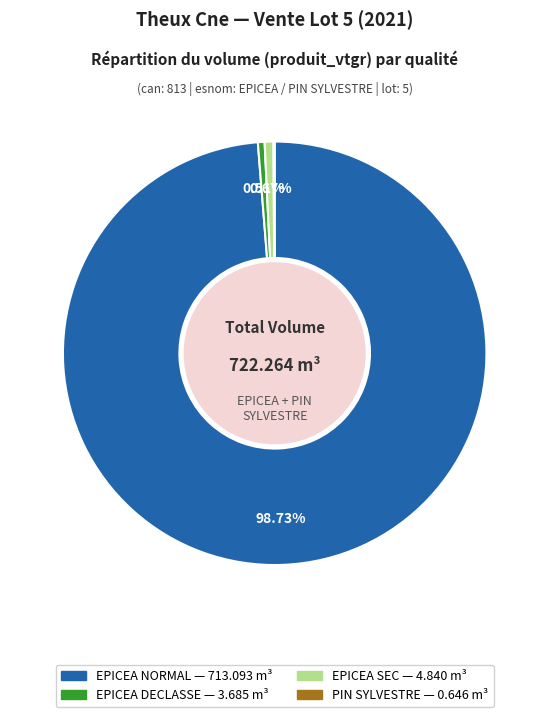

What percentage is NOT represented by EPICEA NORMAL?

1.3%